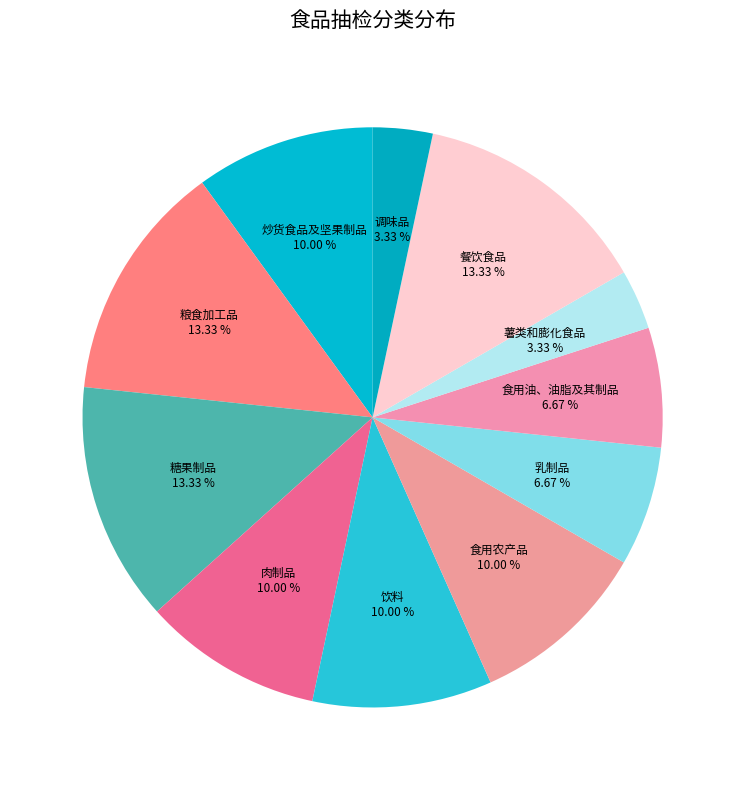

Is 饮料 the majority of the pie?

No